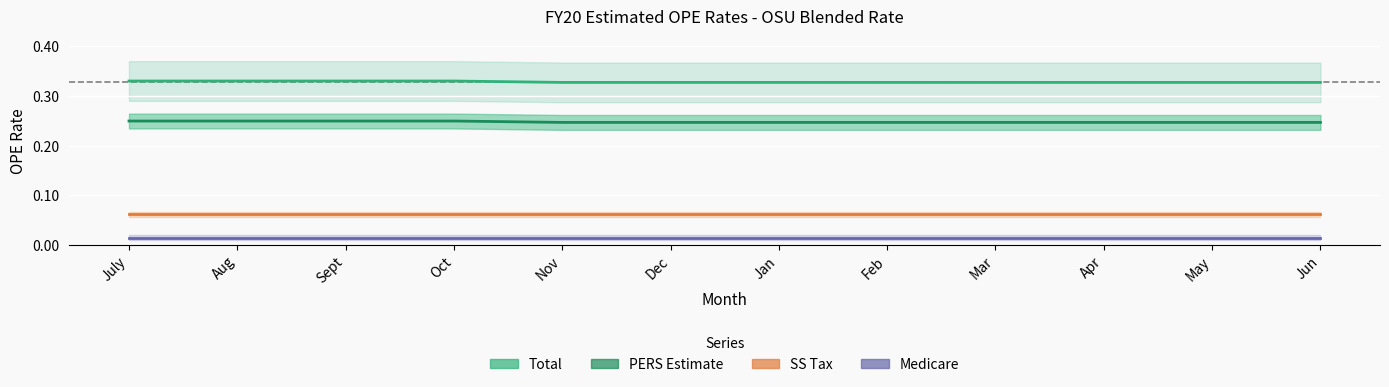

The value of SS Tax at July is 0.0. True or false?

False